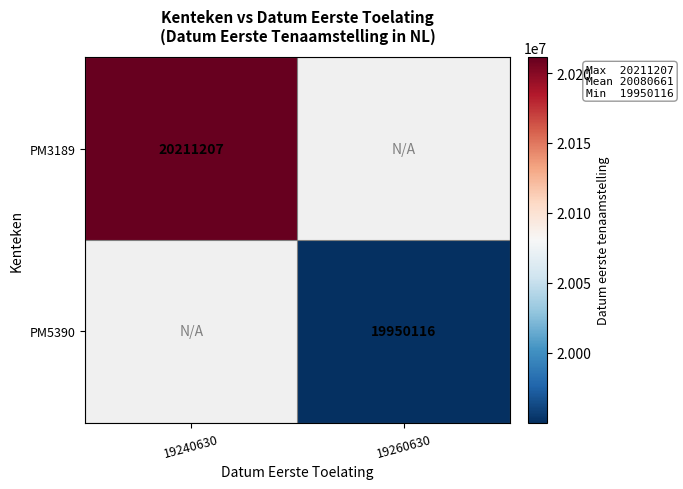

The PM3189 series shows 20211207 at 19240630. True or false?

True